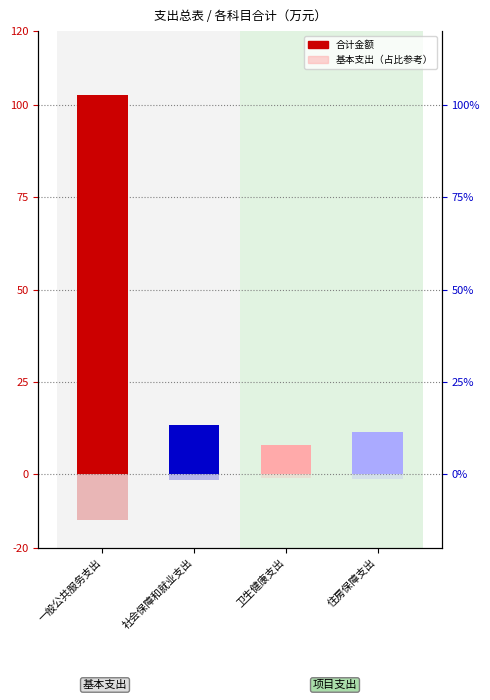

True or false: the data shows 2.5 at 卫生健康支出.

False